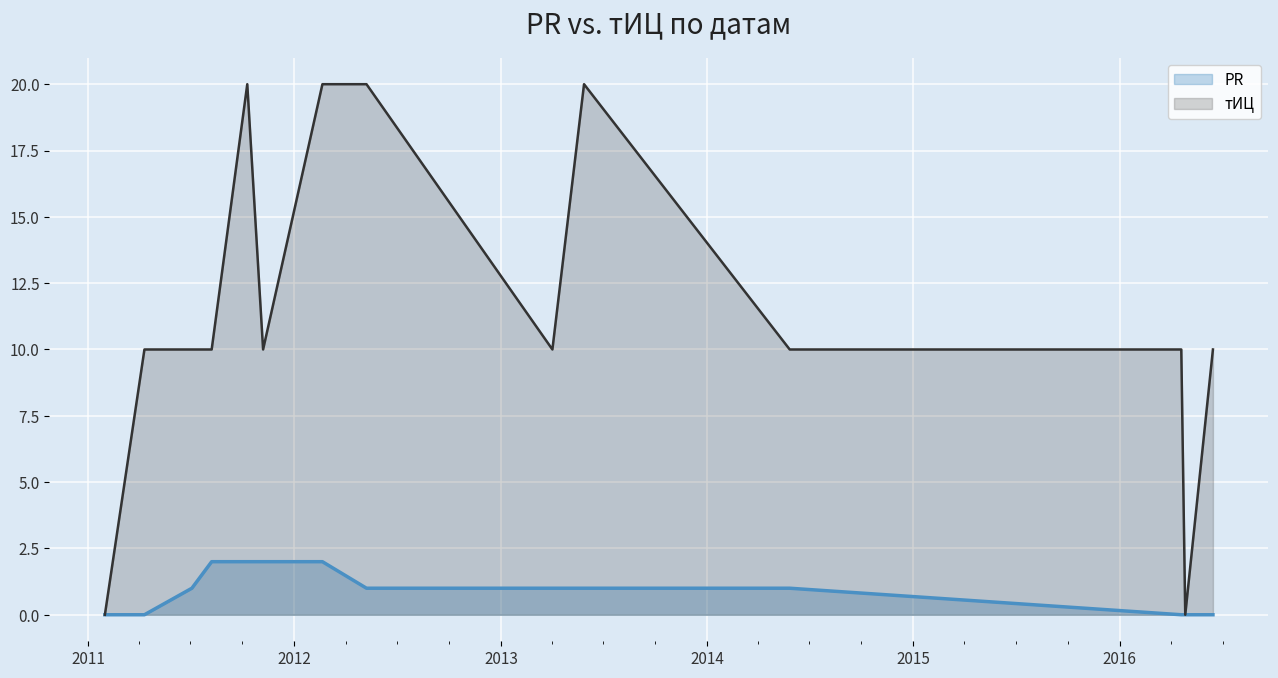

True or false: PR and тИЦ cross at least once.

False